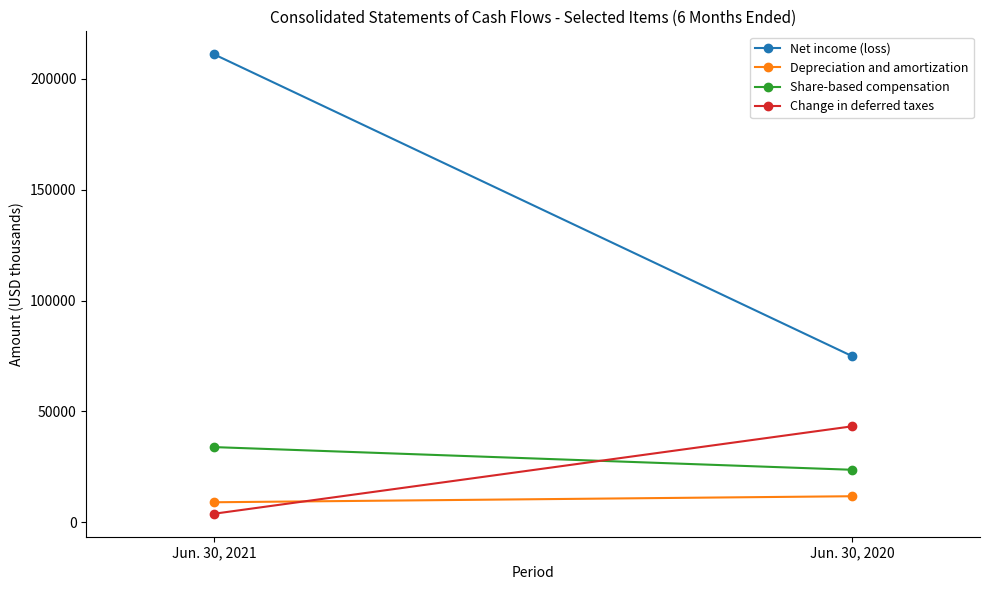

How many Share-based compensation values are between 23580 and 33825?

2